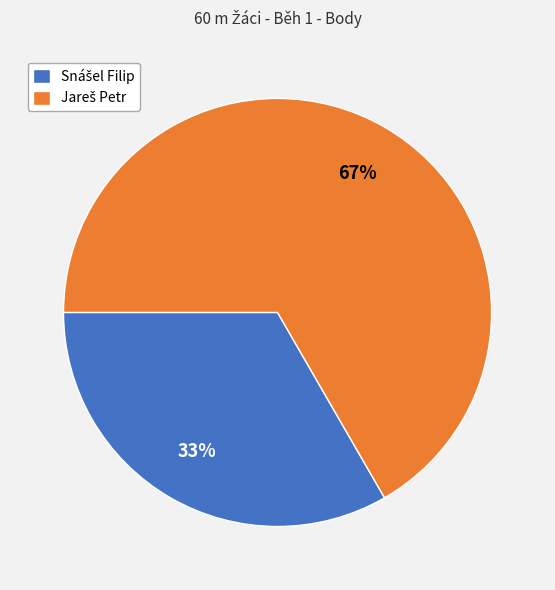

Does any single category account for the majority?

Yes